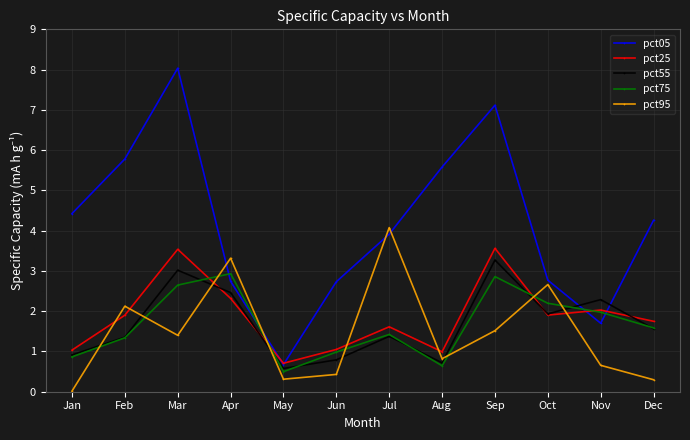

List the series in order of their peak value, lowest first.

pct75, pct55, pct25, pct95, pct05